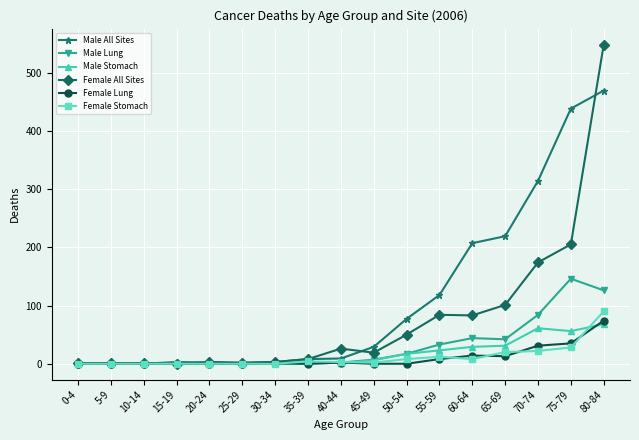

At which label does Male All Sites reach its peak?

80-84